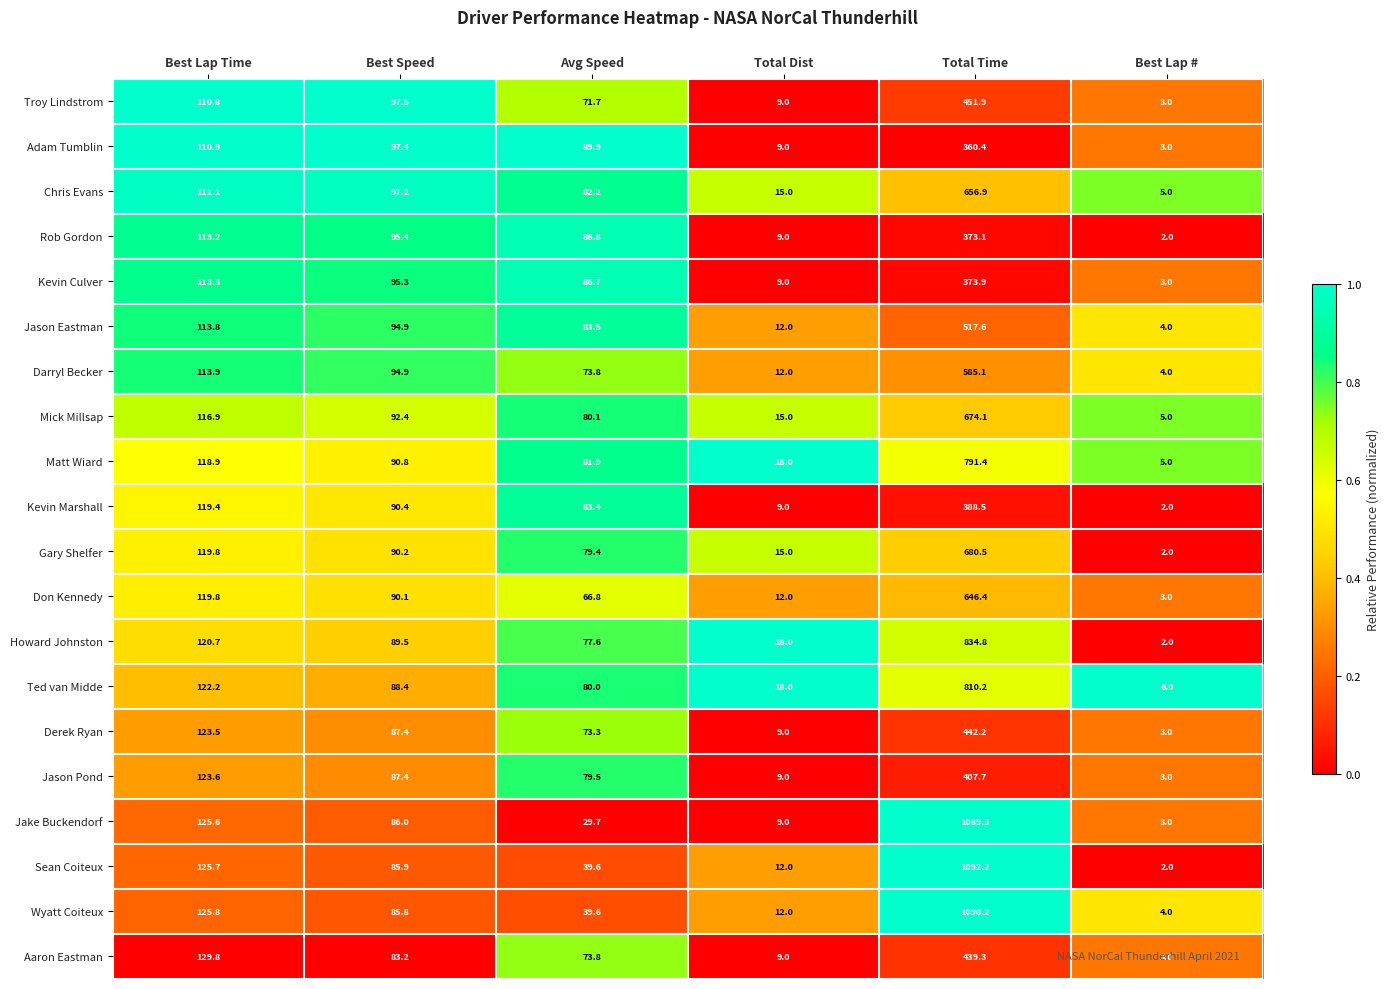

The value of Jason Eastman at Best Speed is 94.9. True or false?

True